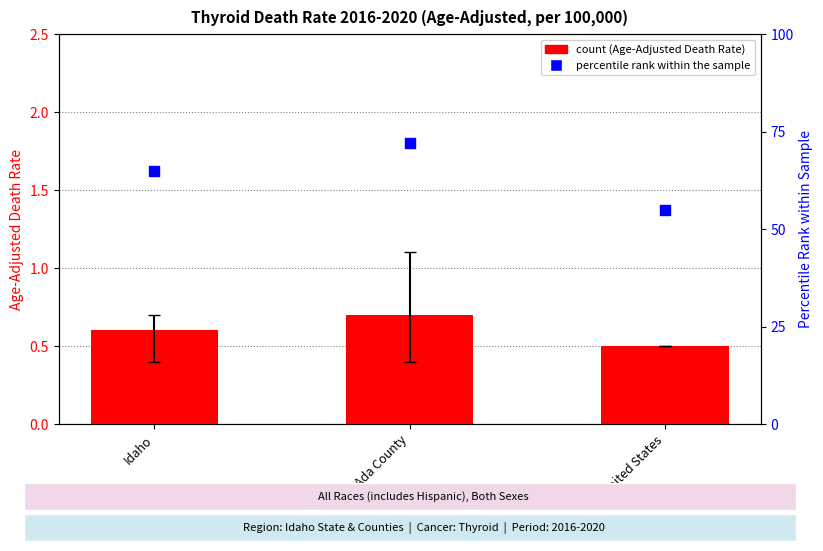

At how many categories does at least one series exceed 57?

2